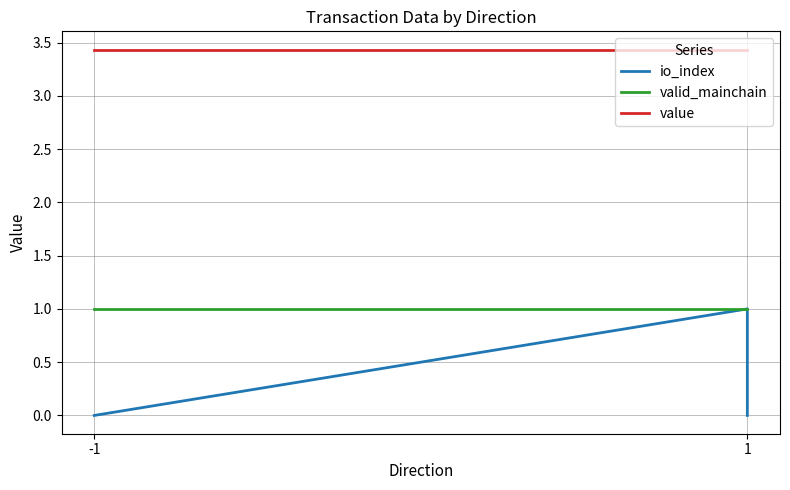

True or false: valid_mainchain has more than 2 interior local peaks.

False